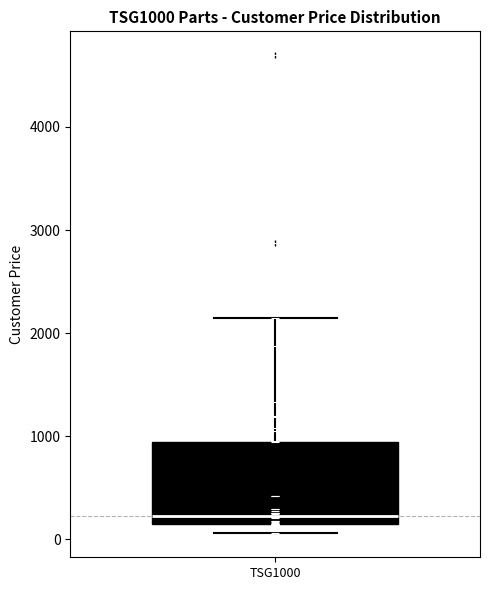

Read this box plot against the y-axis: the position of the median line, the range covered by the box, and the ends of both whiskers. The values are not printed on the chart, so give them approximately, as read against the axis.

median 200, box 100 to 900, whiskers 100 (just below the box's lower edge) to 2100